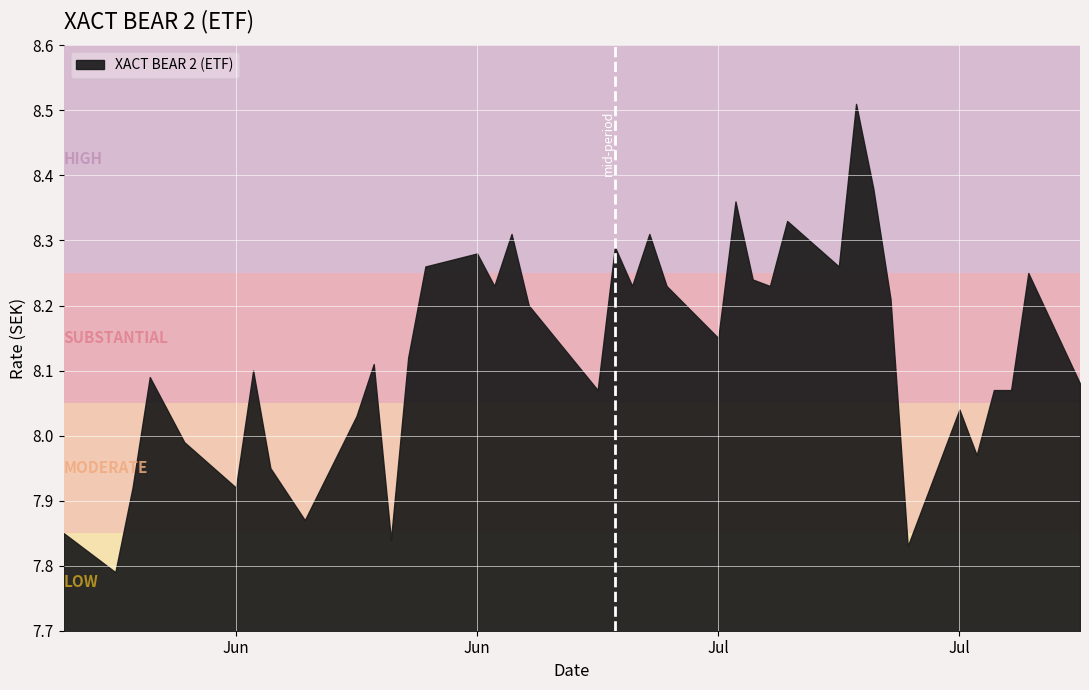

Rank the categories by value from highest to lowest.

09.07.2024, 10.07.2024, 02.07.2024, 05.07.2024, 27.06.2024, 19.06.2024, 25.06.2024, 17.06.2024, 08.07.2024, 14.06.2024, 19.07.2024, 03.07.2024, 04.07.2024, 28.06.2024, 26.06.2024, 18.06.2024, 11.07.2024, 20.06.2024, 01.07.2024, 13.06.2024, 11.06.2024, 04.06.2024, 29.05.2024, 22.07.2024, 18.07.2024, 17.07.2024, 24.06.2024, 15.07.2024, 30.05.2024, 10.06.2024, 31.05.2024, 16.07.2024, 05.06.2024, 03.06.2024, 28.05.2024, 07.06.2024, 24.05.2024, 12.06.2024, 12.07.2024, 27.05.2024